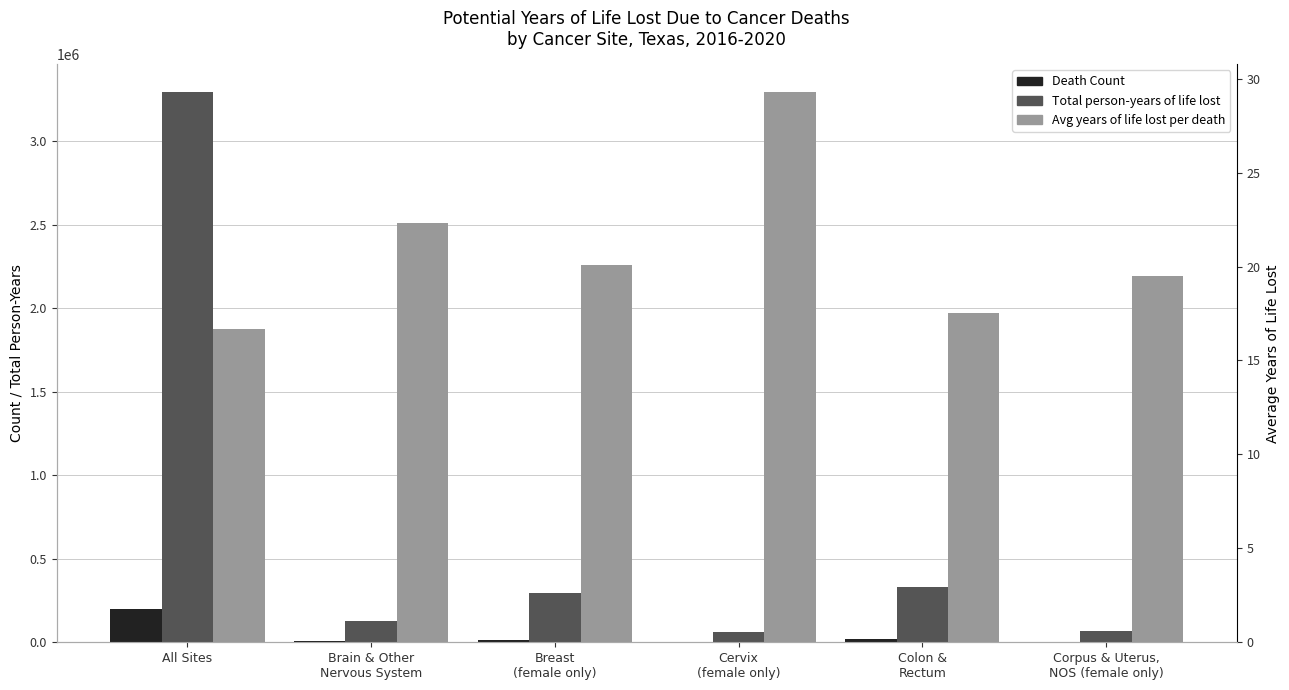

Rank the categories by Total person-years of life lost value from highest to lowest.

All Sites, Colon &
Rectum, Breast
(female only), Brain & Other
Nervous System, Corpus & Uterus,
NOS (female only), Cervix
(female only)